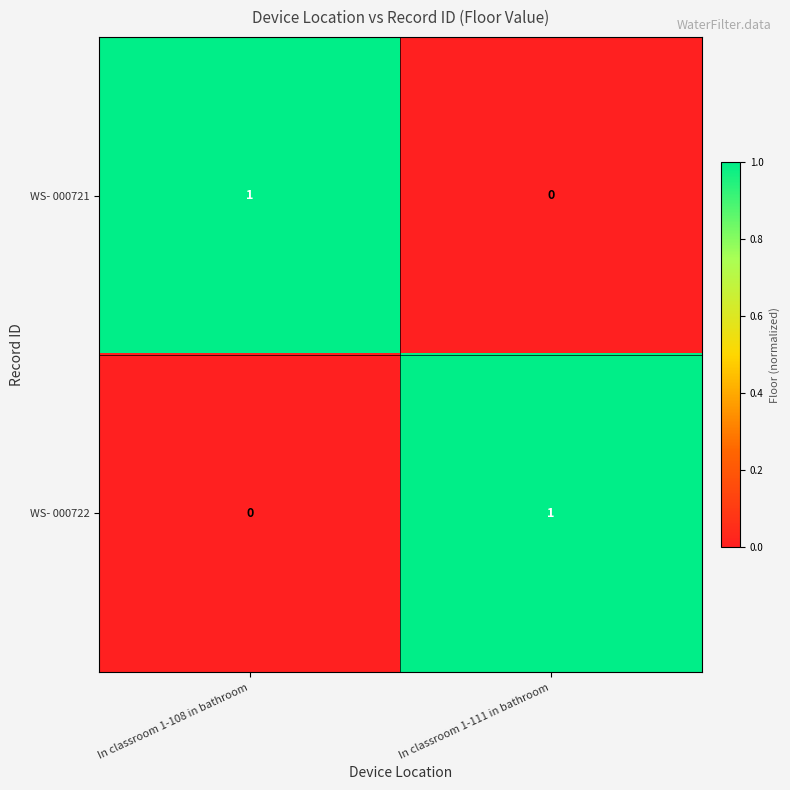

The value of WS- 000722 at In classroom 1-111 in bathroom is 2. True or false?

False